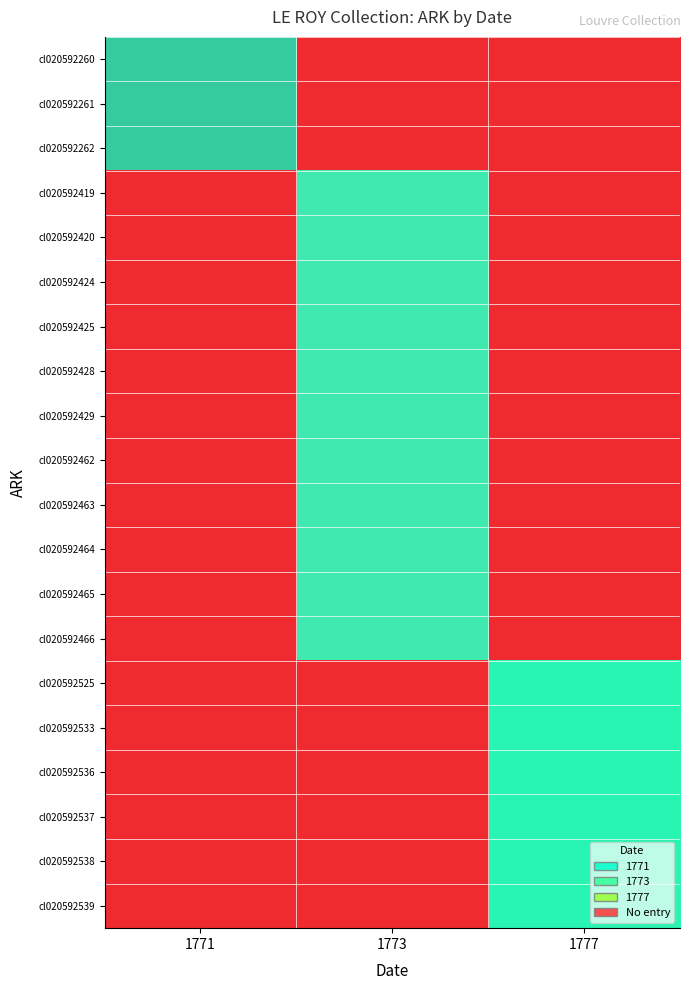

How many series are shown in this chart?

20